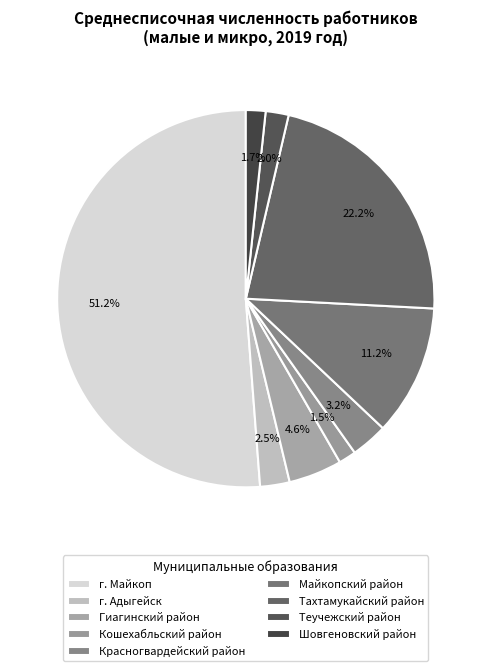

True or false: Шовгеновский район accounts for 9% of the total.

False